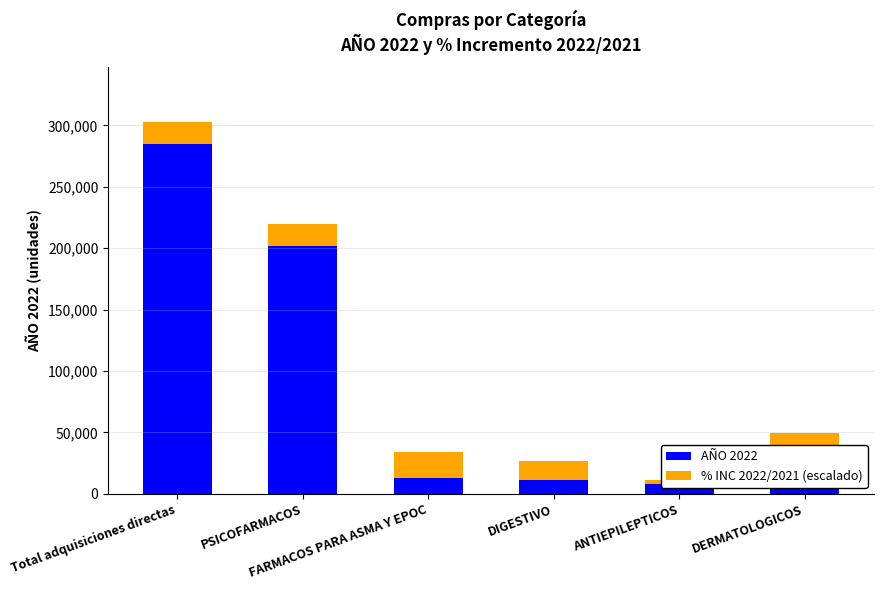

The % INC 2022/2021 (escalado) series shows 70068.9 at DERMATOLOGICOS. True or false?

False